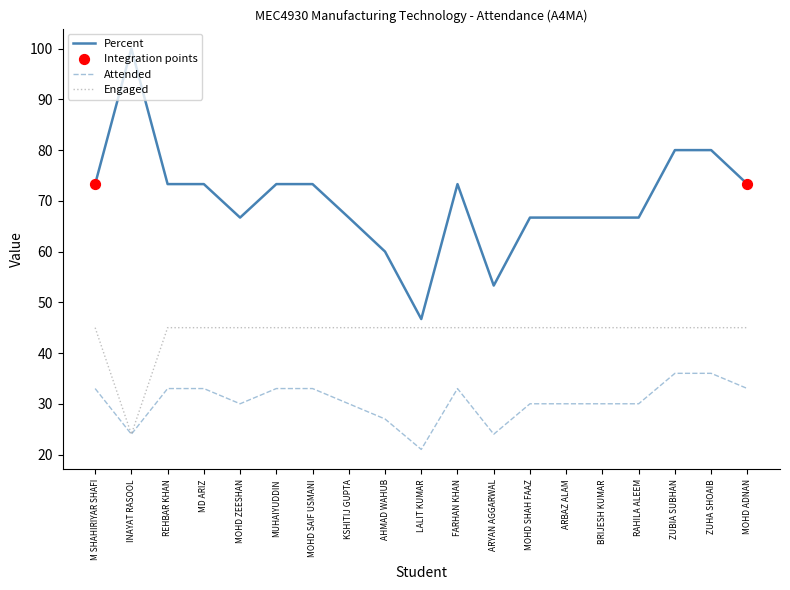

At how many categories does at least one series exceed 26?

19